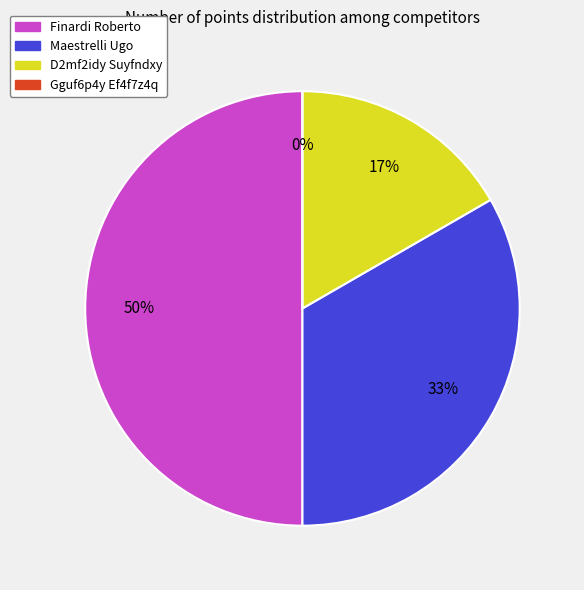

How many segments does this pie chart have?

4